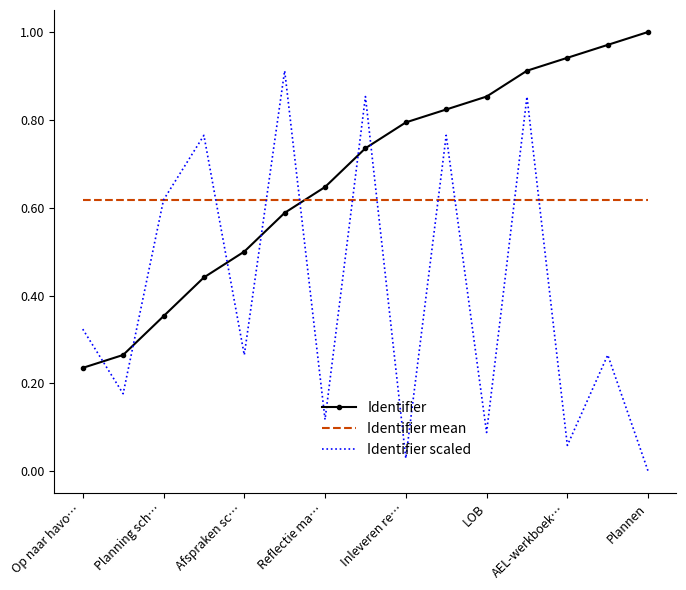

How many categories are shown in the chart?

15